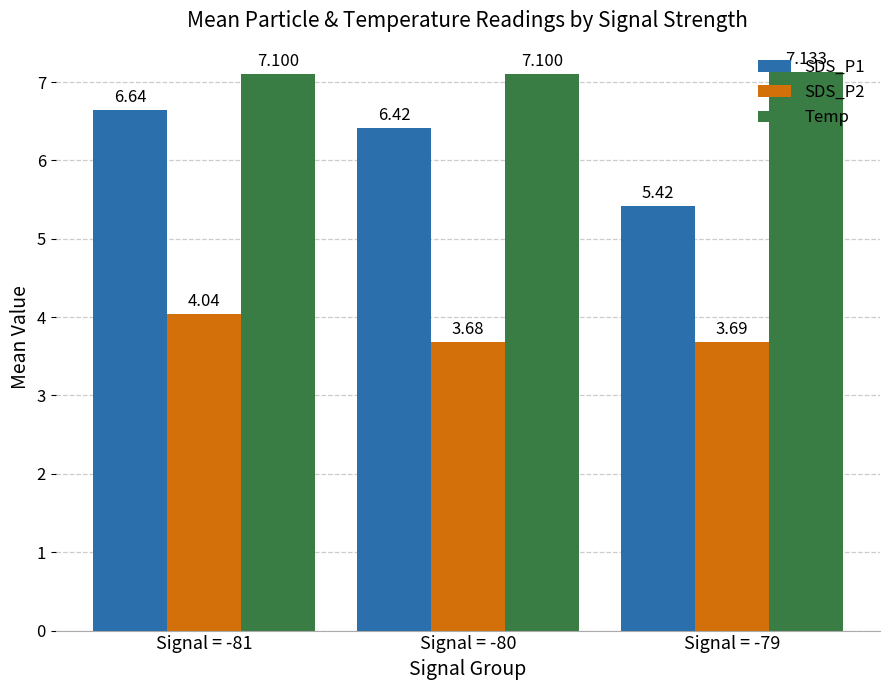

At Signal = -81, list the series in order from smallest to largest.

SDS_P2, SDS_P1, Temp